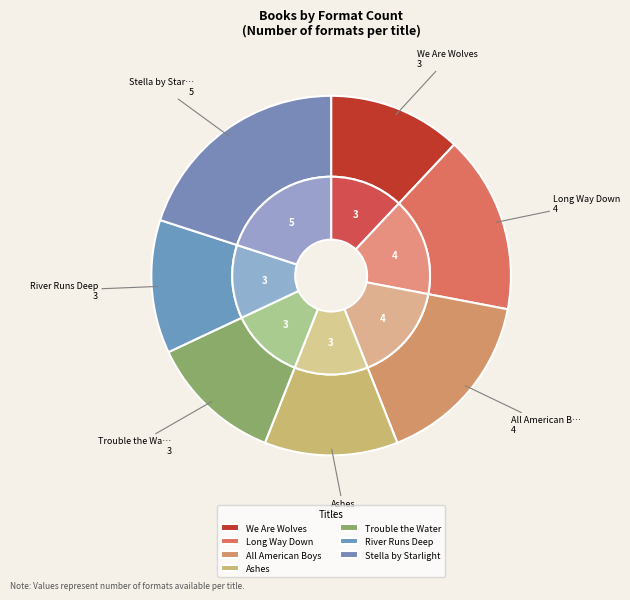

What is the smallest slice in the pie chart?

We Are Wolves